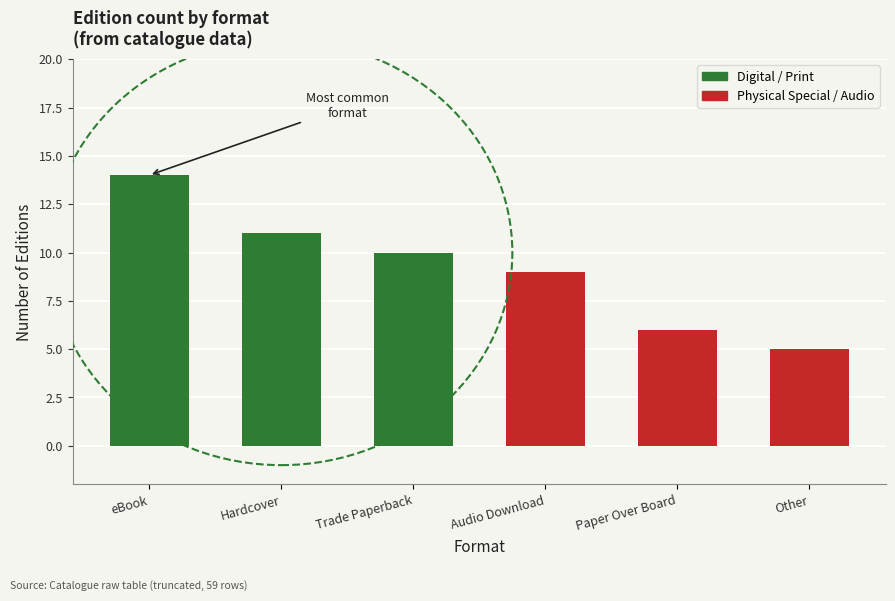

What is the approximate value at eBook?

14